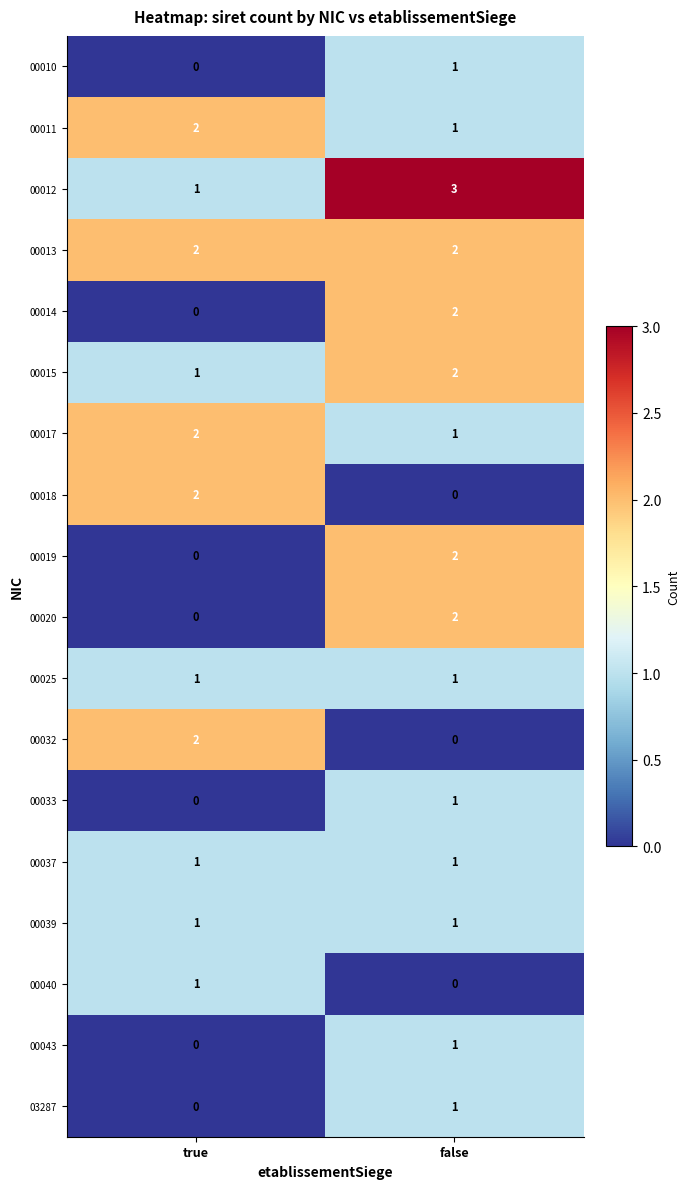

The 00043 series shows -1 at true. True or false?

False